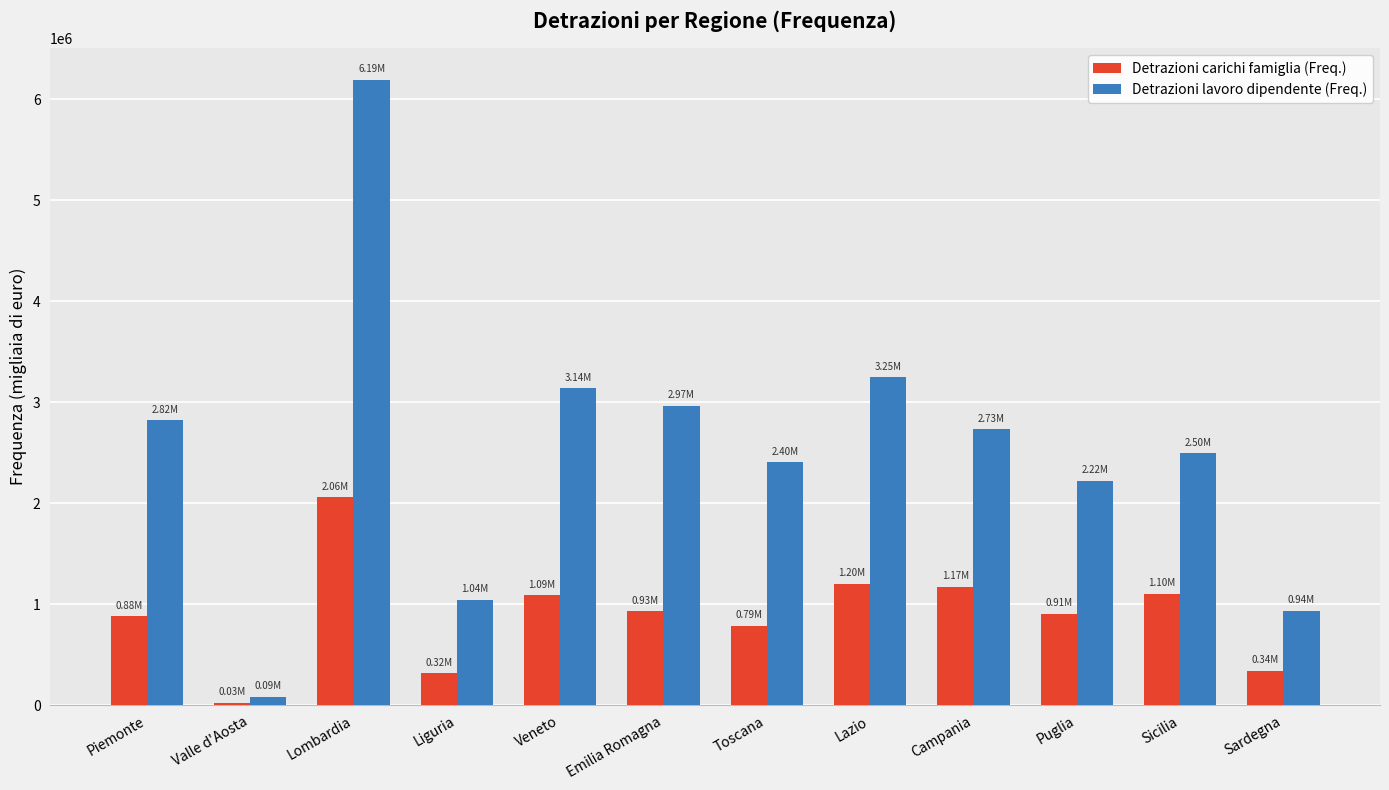

What is the total value across all series at Emilia Romagna?

3894996